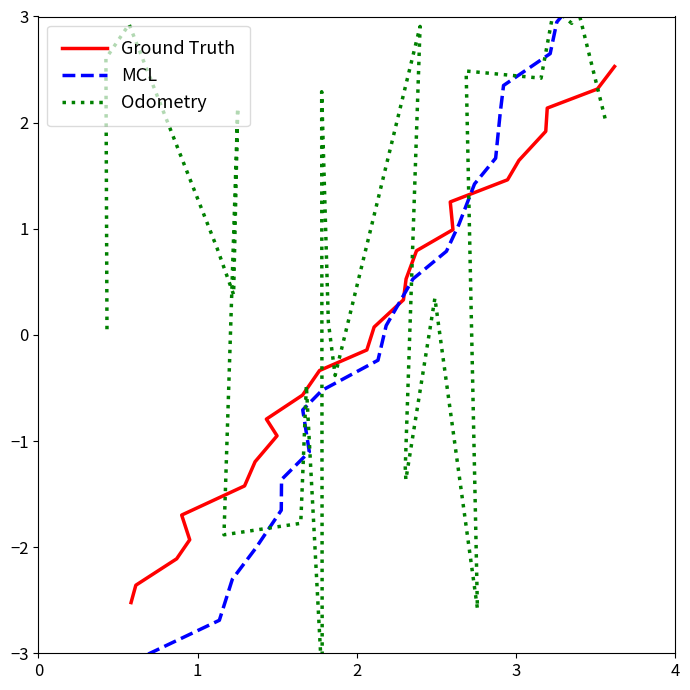

What is the difference between the MCL values at 1 and 2?

0.3